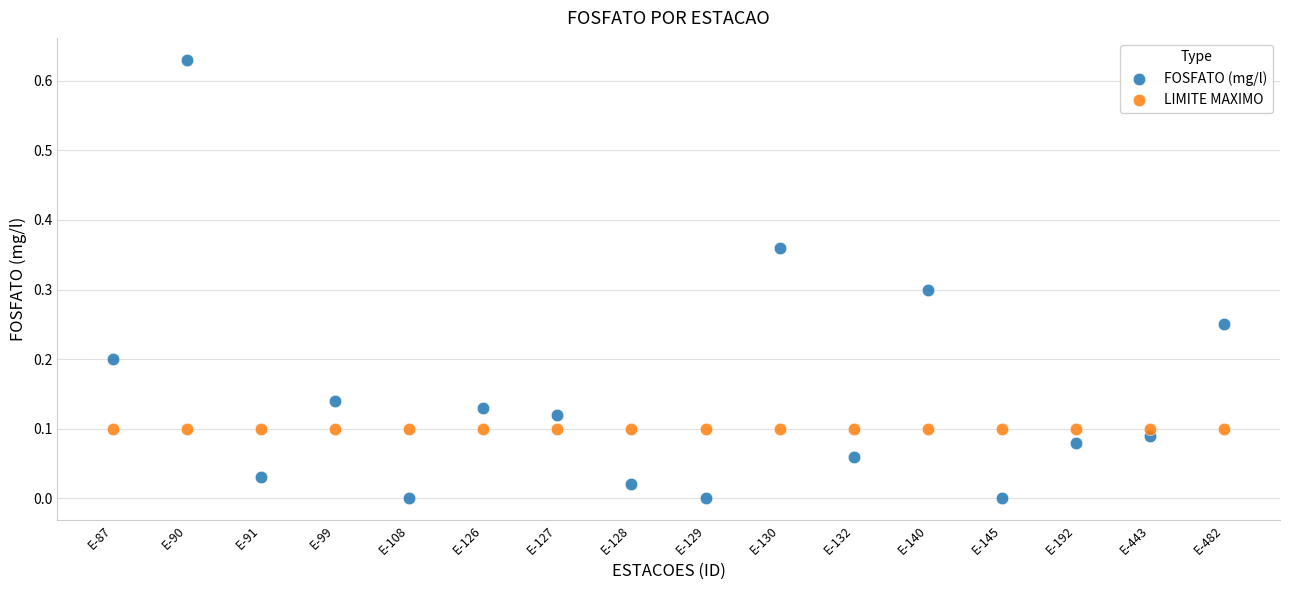

Which series contains the lowest Y value?

FOSFATO (mg/l)